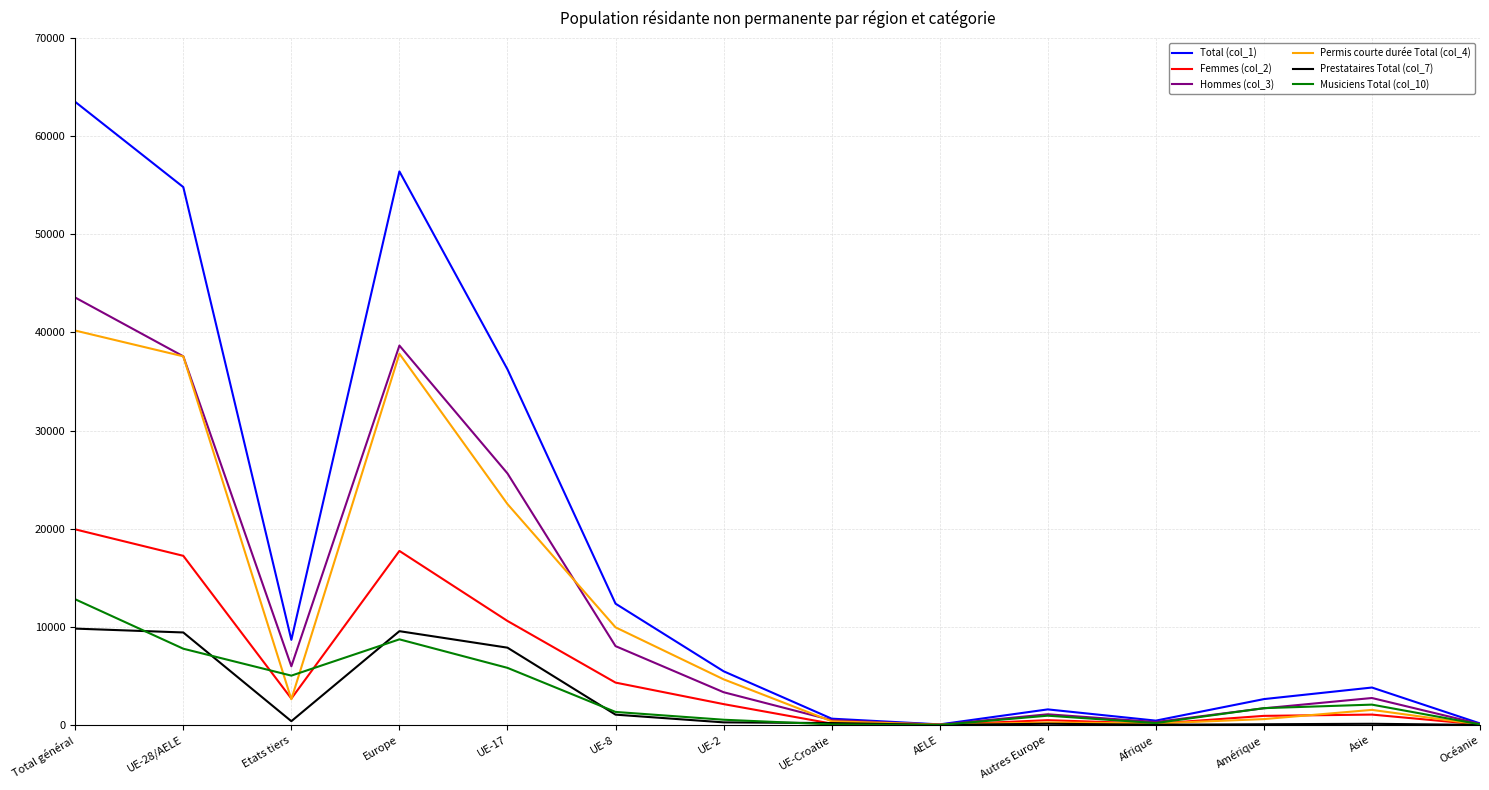

The Hommes (col_3) series shows 55600 at Europe. True or false?

False